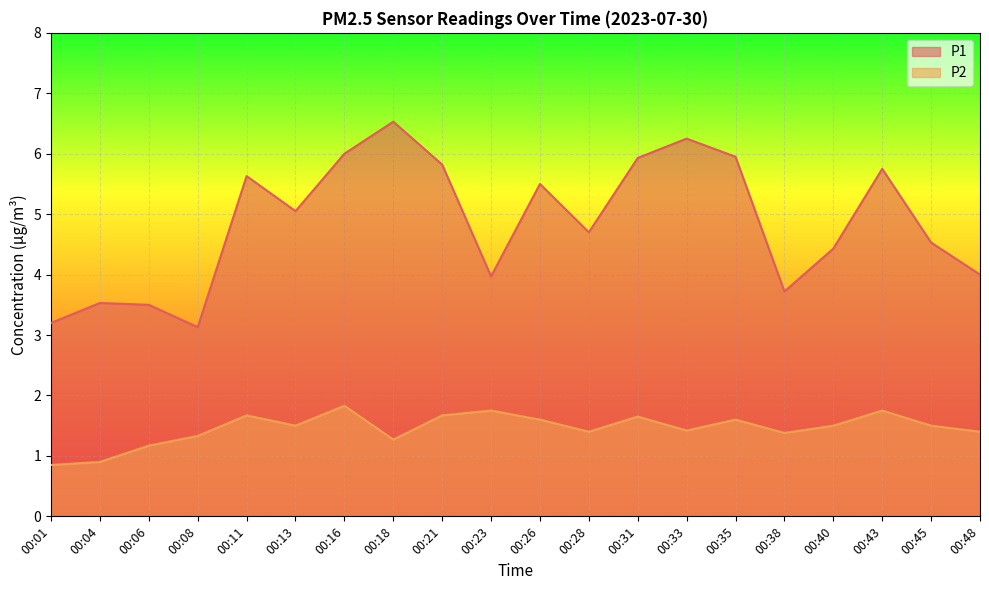

True or false: P2 and P1 cross at least once.

False